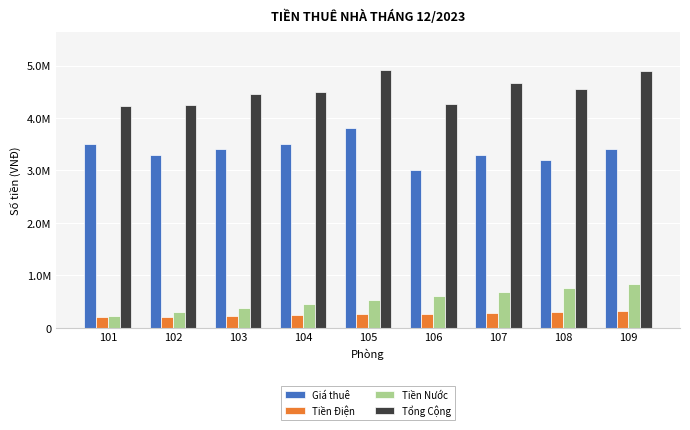

Does the chart contain stacked bars?

No